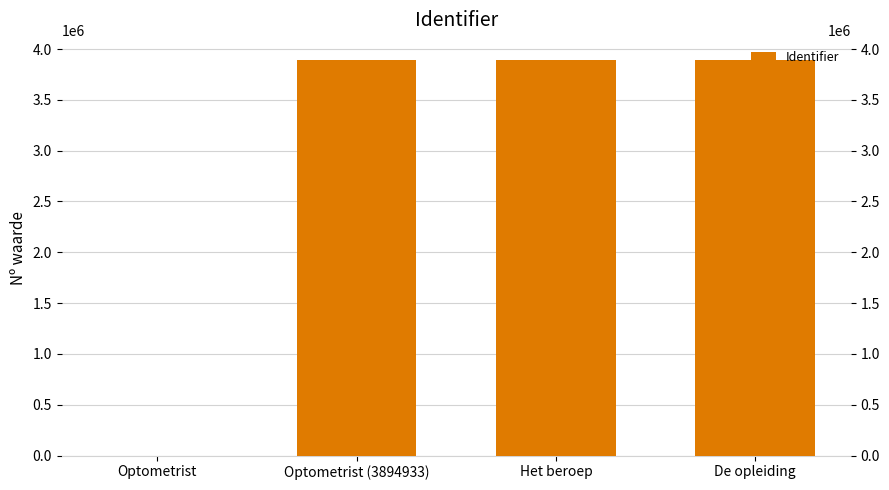

Where is the data nearest to the value 1947469?

Optometrist (3894933)